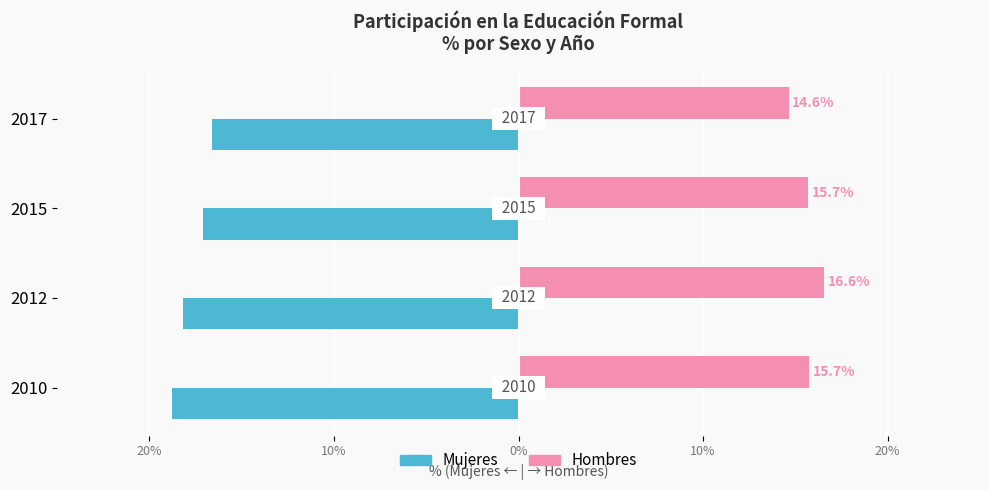

What are all the series names shown in the legend?

Mujeres, Hombres